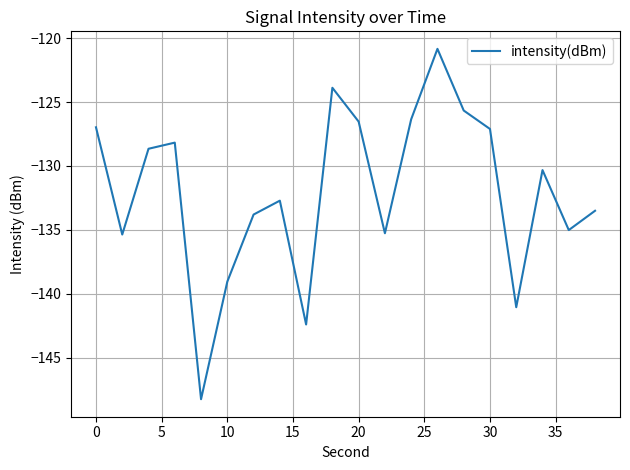

What is the difference between the maximum and minimum values?

27.4